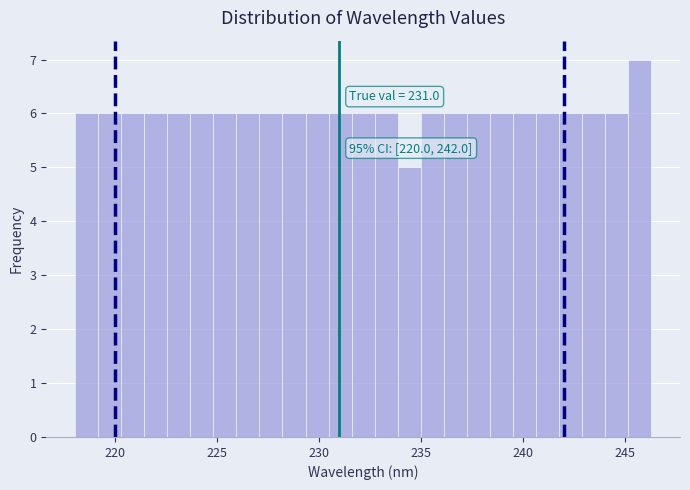

Read against the x-axis, roughly where is the centre of the tallest bar?

245.5